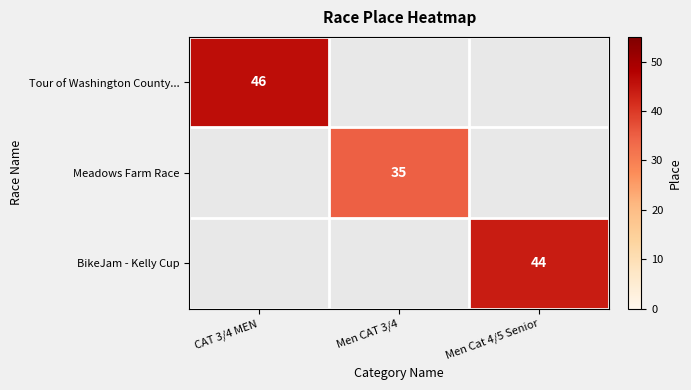

Which category has the highest value across all series?

CAT 3/4 MEN